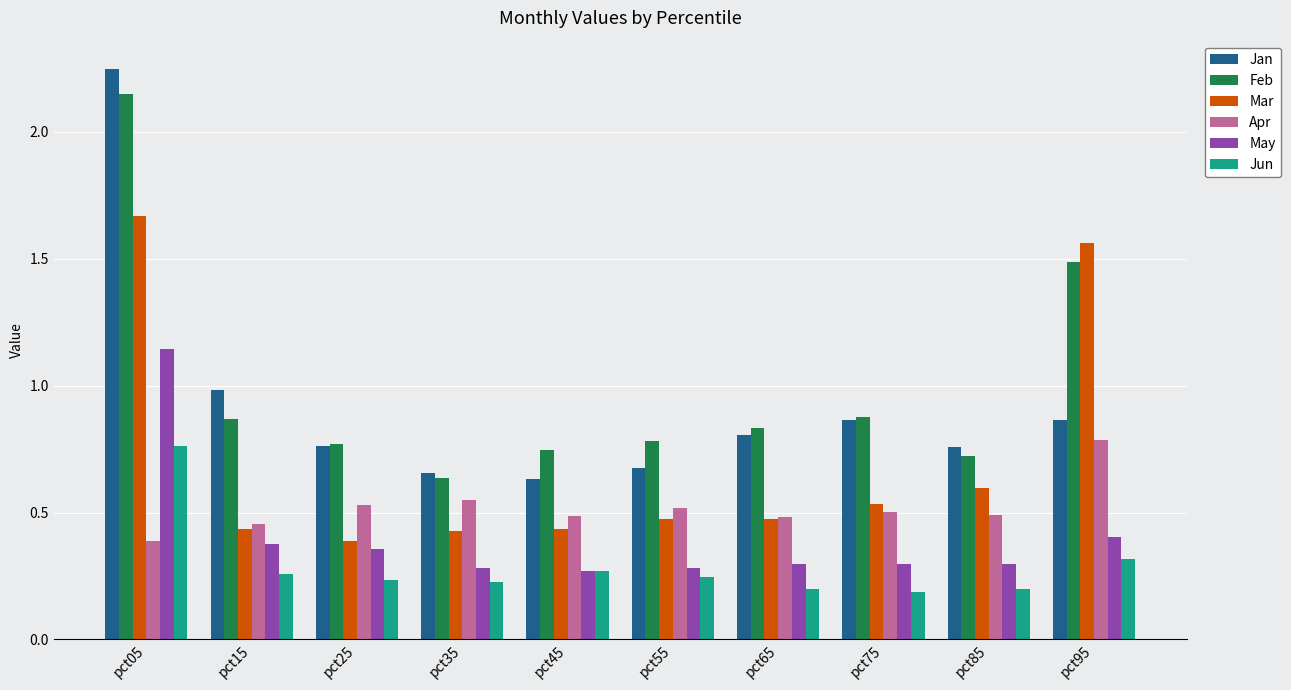

How many Jun values are between 0 and 1?

10